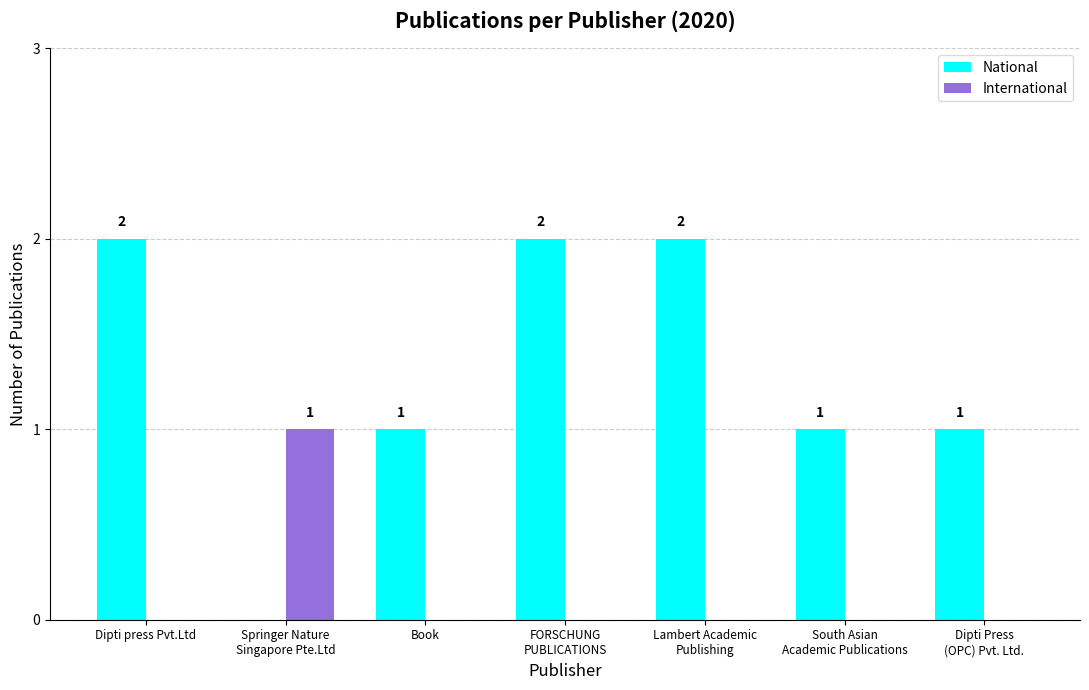

How many National values are between 1 and 2?

6